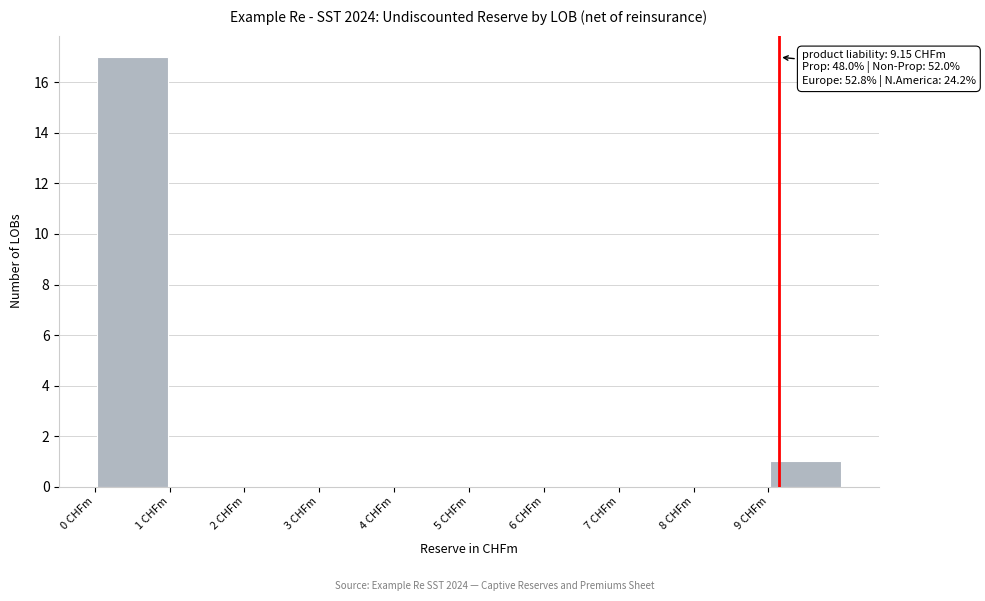

Which range on the x-axis has the tallest bar?

0 to 1